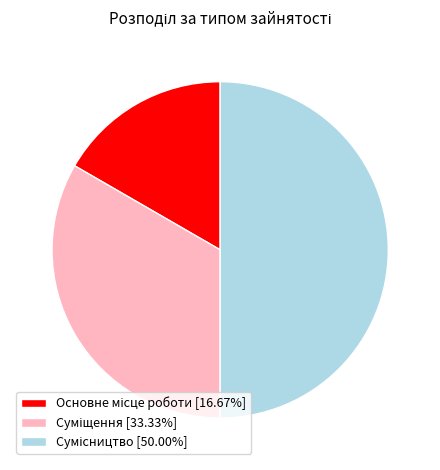

To the nearest percent, what is the difference between the Сумісництво and Основне місце роботи slice percentages?

33%